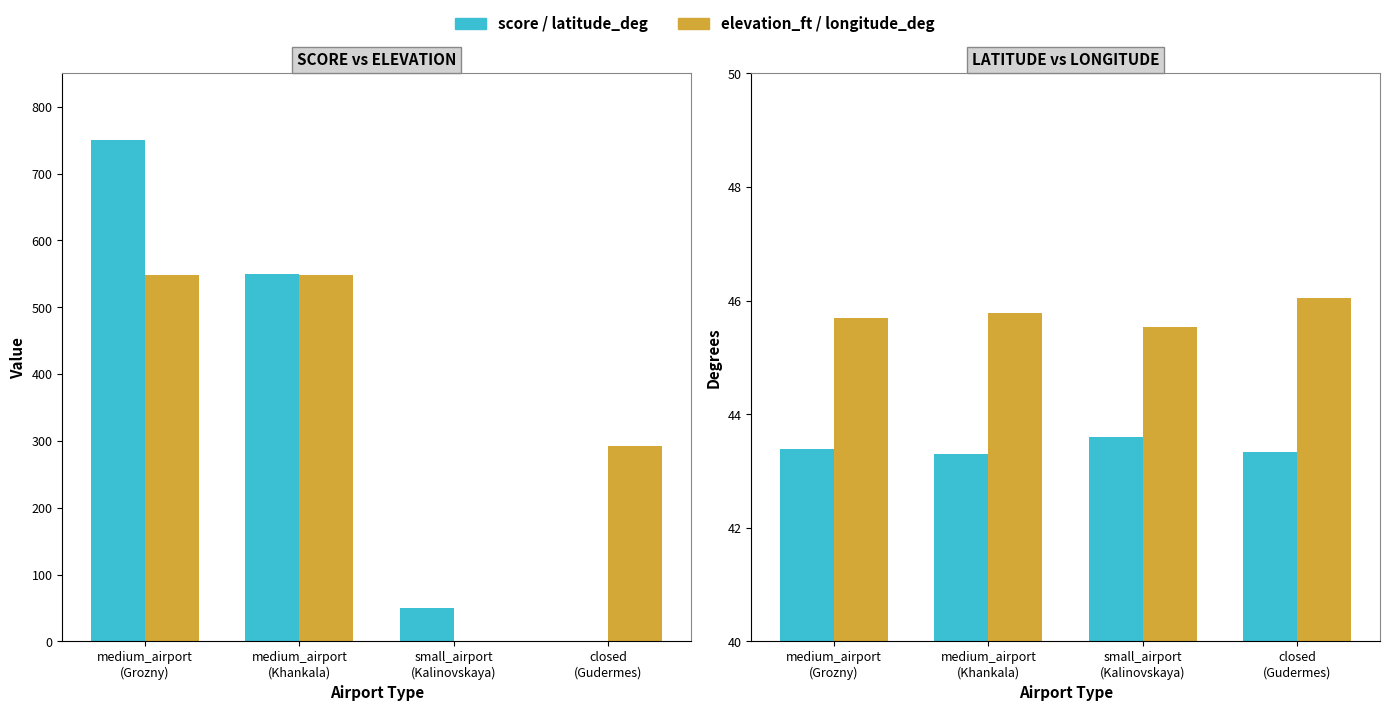

Is the value of score at closed
(Gudermes) greater than the value of elevation_ft at medium_airport
(Khankala)?

No